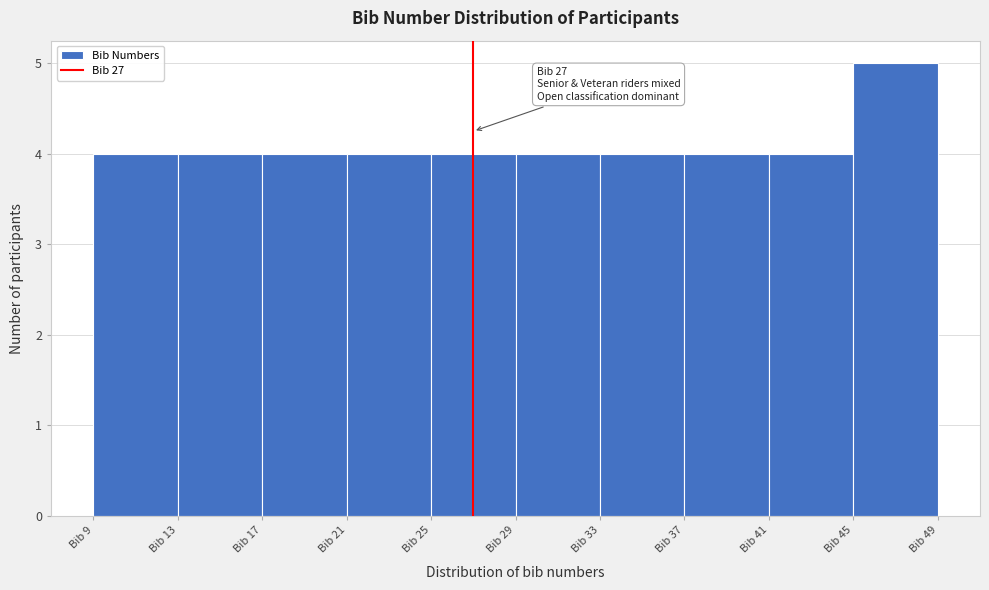

Which range on the x-axis has the tallest bar?

45 to 49